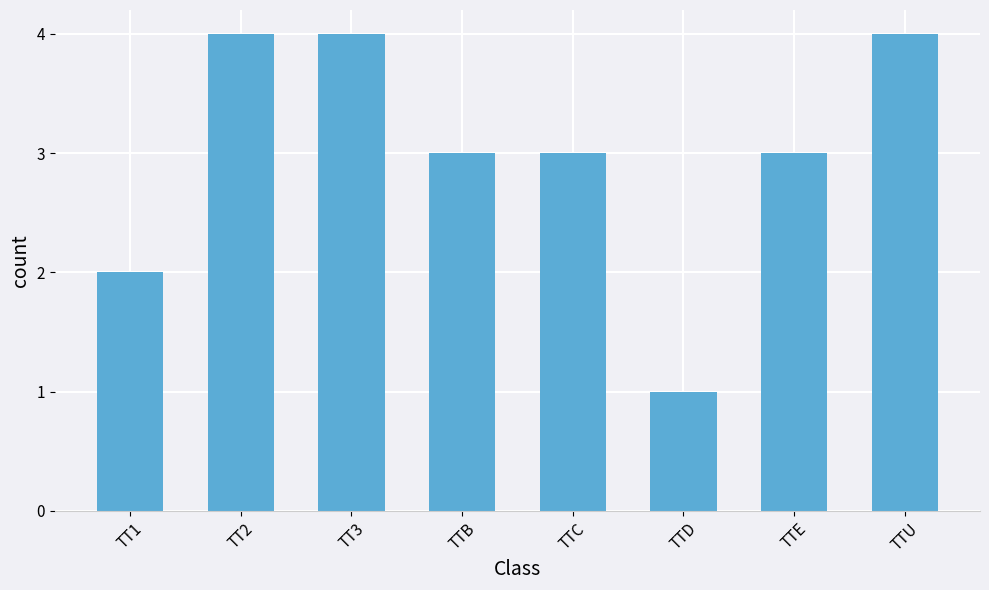

How many data points does each series have?

8